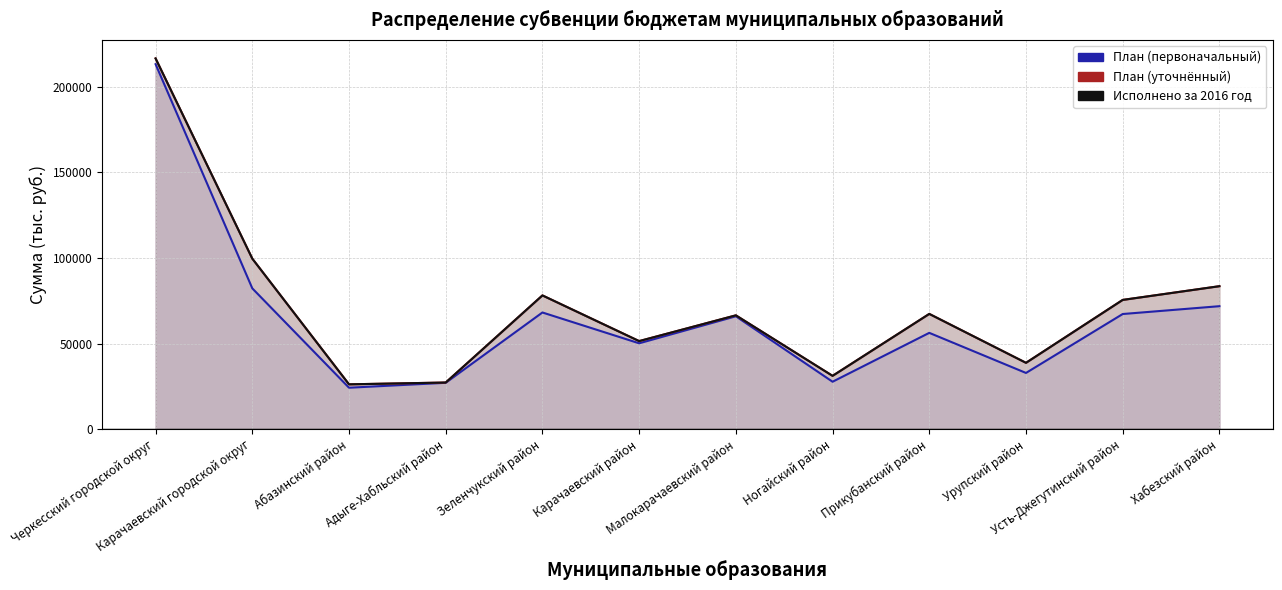

At Усть-Джегутинский район, list the series in order from largest to smallest.

План (уточнённый), Исполнено за 2016 год, План (первоначальный)